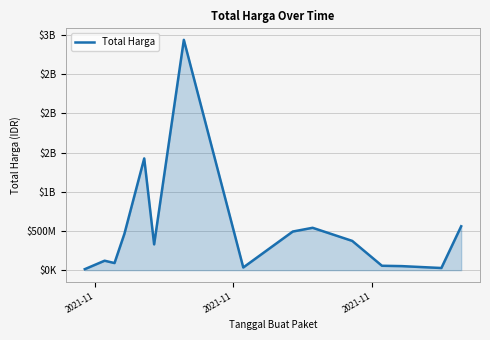

Does the chart display data point markers on the line(s)?

No